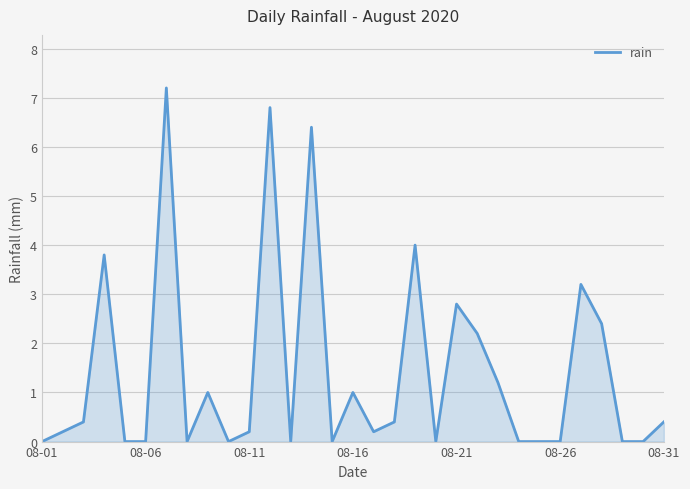

What is the difference between the maximum and minimum values?

7.2